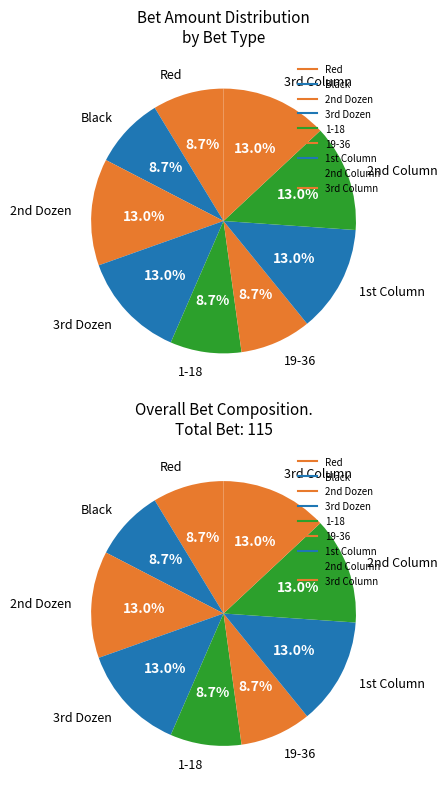

What is the largest slice in the pie chart?

2nd Dozen